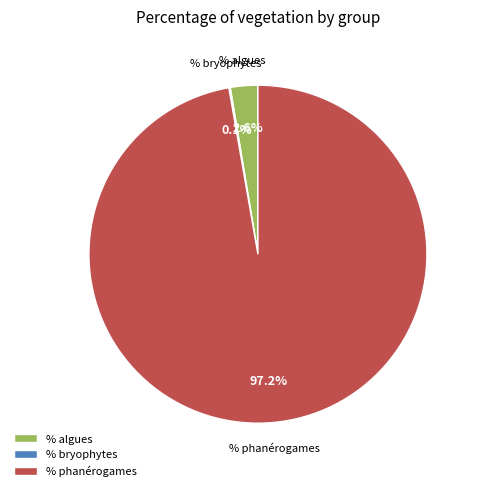

Which category has the biggest portion of the pie?

% phanérogames